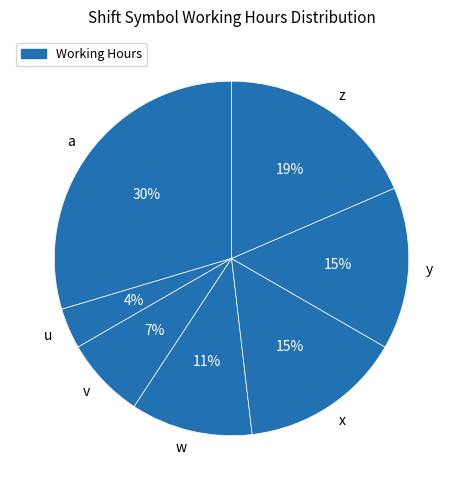

True or false: u accounts for 13% of the total.

False